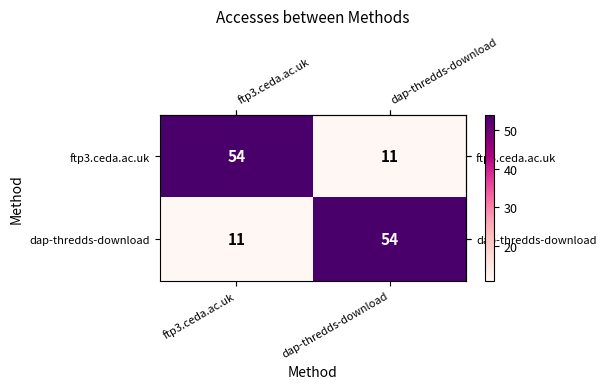

What is the sum of the dap-thredds-download values at dap-thredds-download and ftp3.ceda.ac.uk?

65